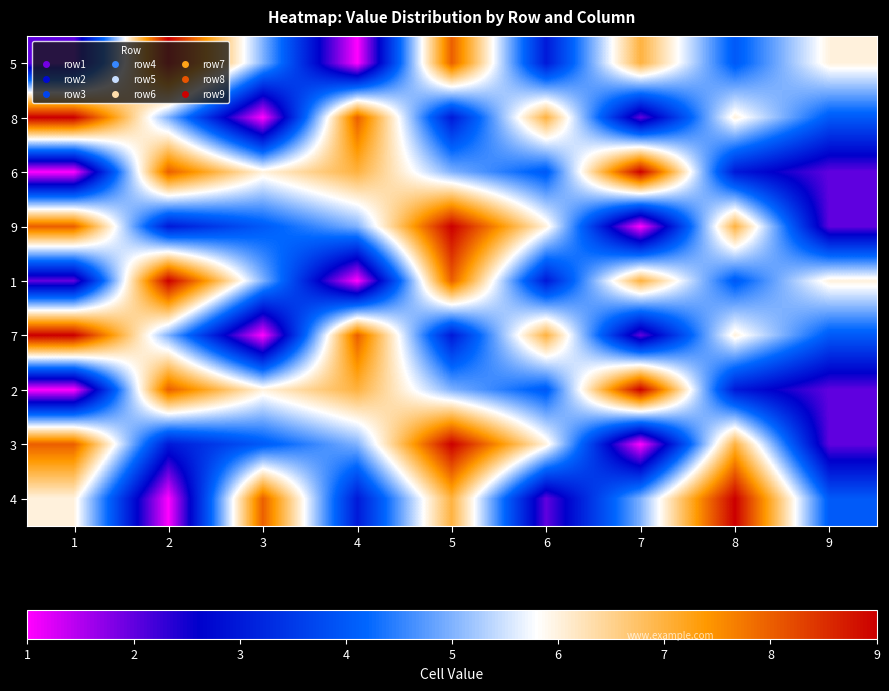

Reading right to left, transcribe all the data shown in this chart.

5: 9=6	8=4	7=7	6=3	5=8	4=1	3=5	2=9	1=2
8: 9=4	8=6	7=2	6=7	5=3	4=8	3=1	2=5	1=9
6: 9=2	8=3	7=9	6=4	5=5	4=7	3=6	2=8	1=1
9: 9=2	8=7	7=1	6=6	5=9	4=5	3=4	2=3	1=8
1: 9=6	8=4	7=7	6=3	5=8	4=1	3=5	2=9	1=2
7: 9=4	8=6	7=2	6=7	5=3	4=8	3=1	2=5	1=9
2: 9=2	8=3	7=9	6=4	5=5	4=7	3=6	2=8	1=1
3: 9=2	8=7	7=1	6=6	5=9	4=5	3=4	2=3	1=8
4: 9=4	8=9	7=5	6=2	5=7	4=3	3=8	2=1	1=6